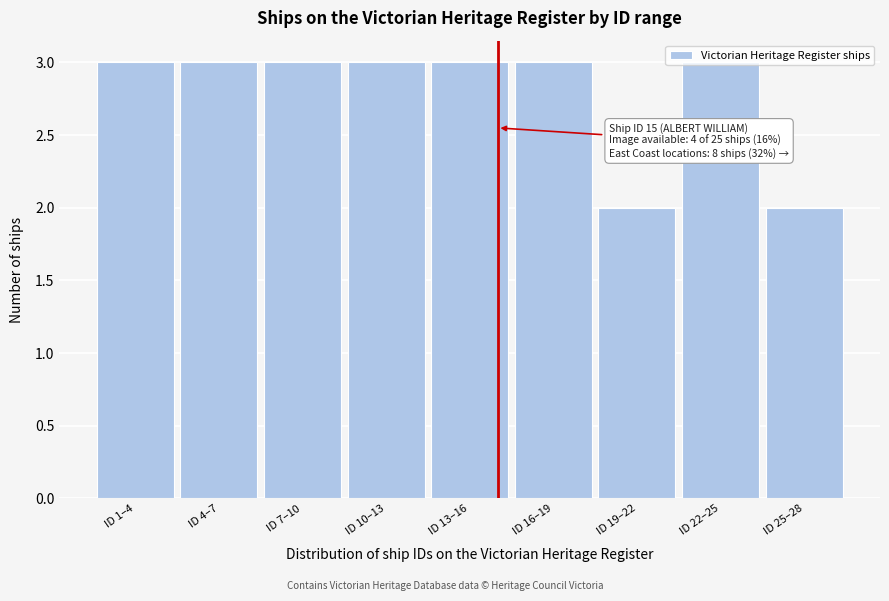

What is the greatest value displayed?

3